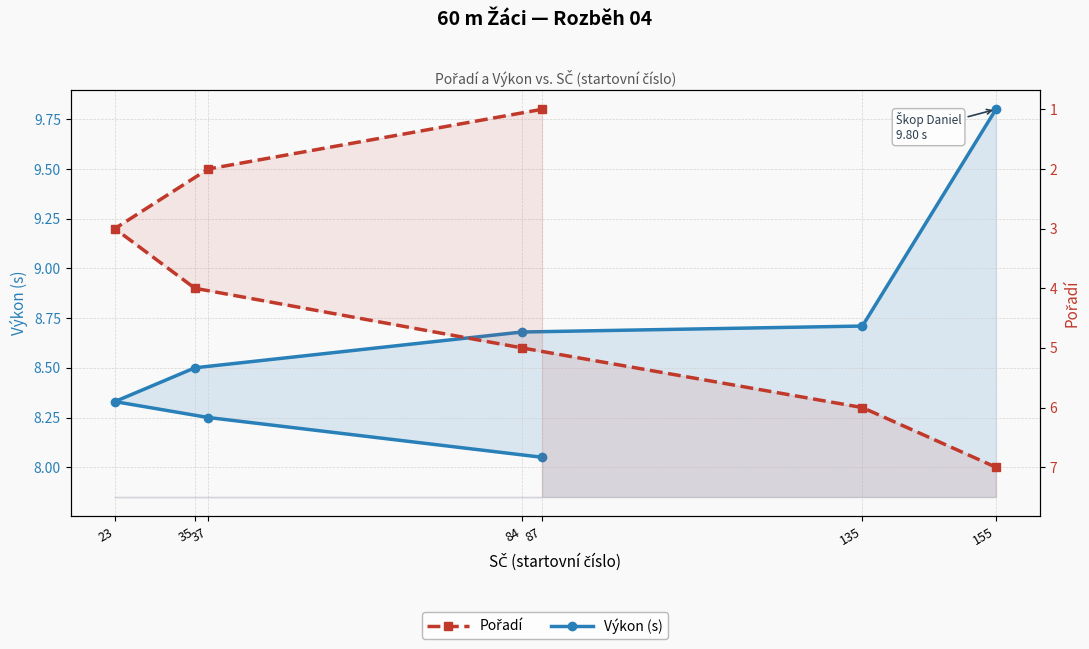

Which series has the widest spread of values?

Pořadí